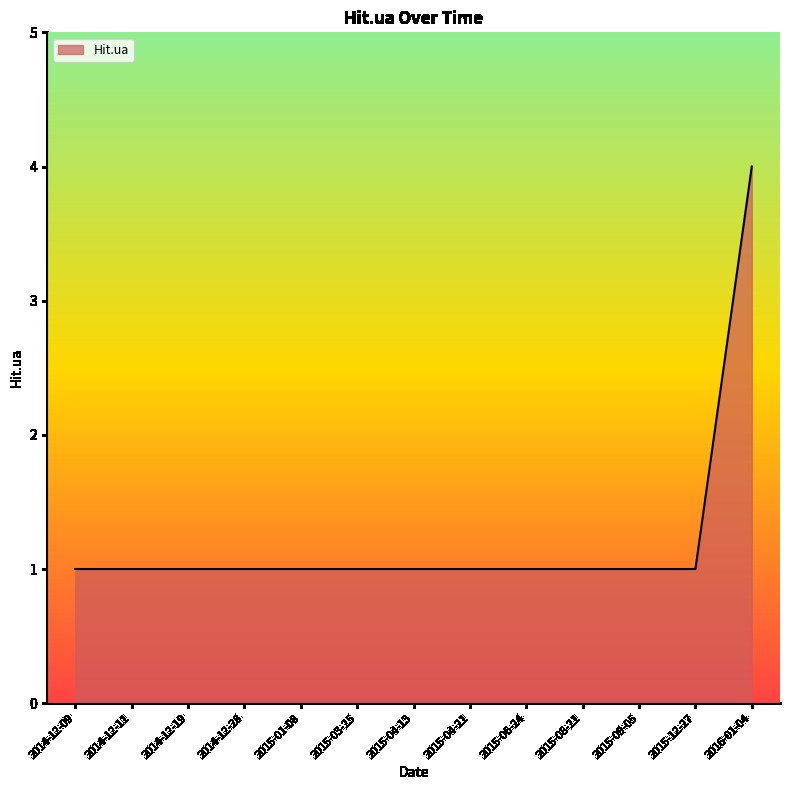

True or false: the data shows 2 at 2015-09-05.

False